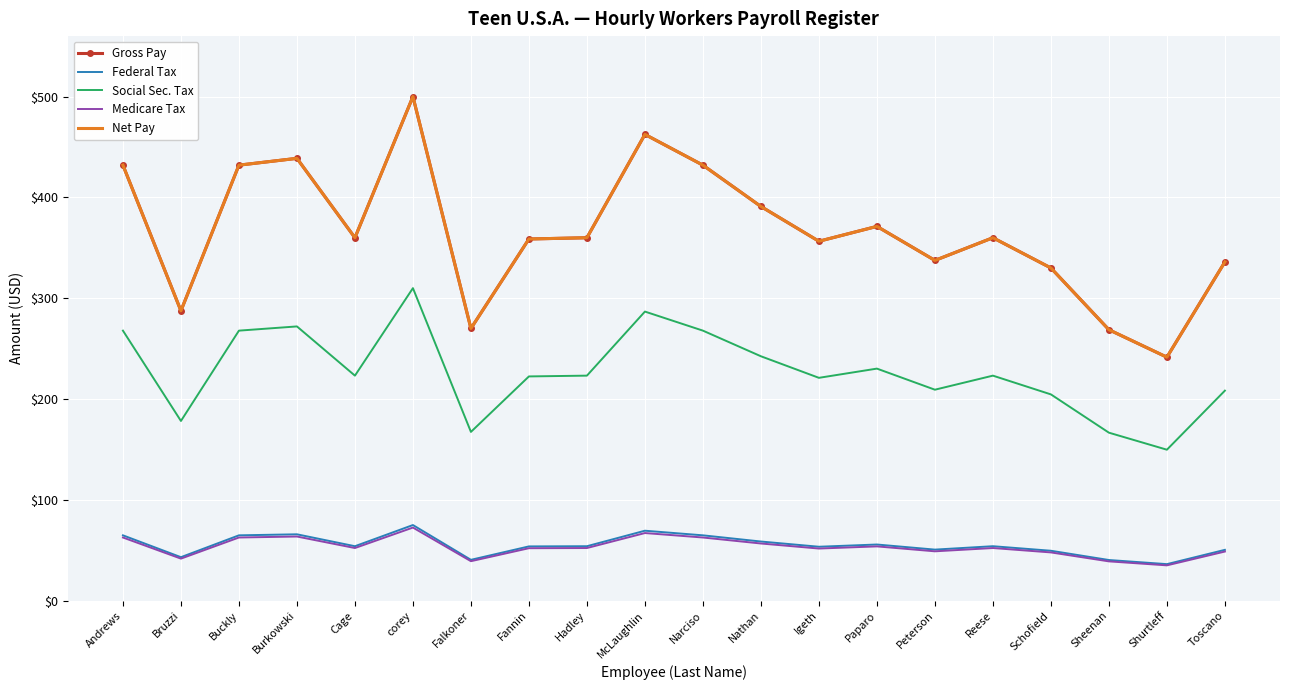

How many lines are shown in the chart?

5